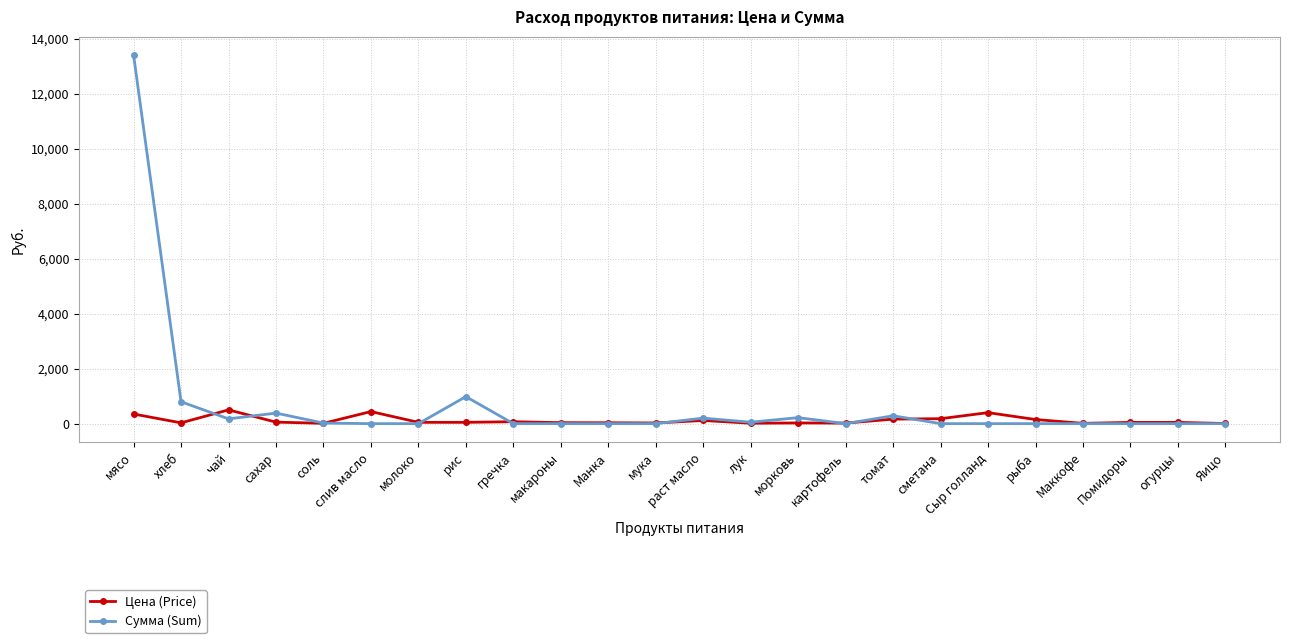

At which category does Цена (Price) reach its first local valley?

хлеб